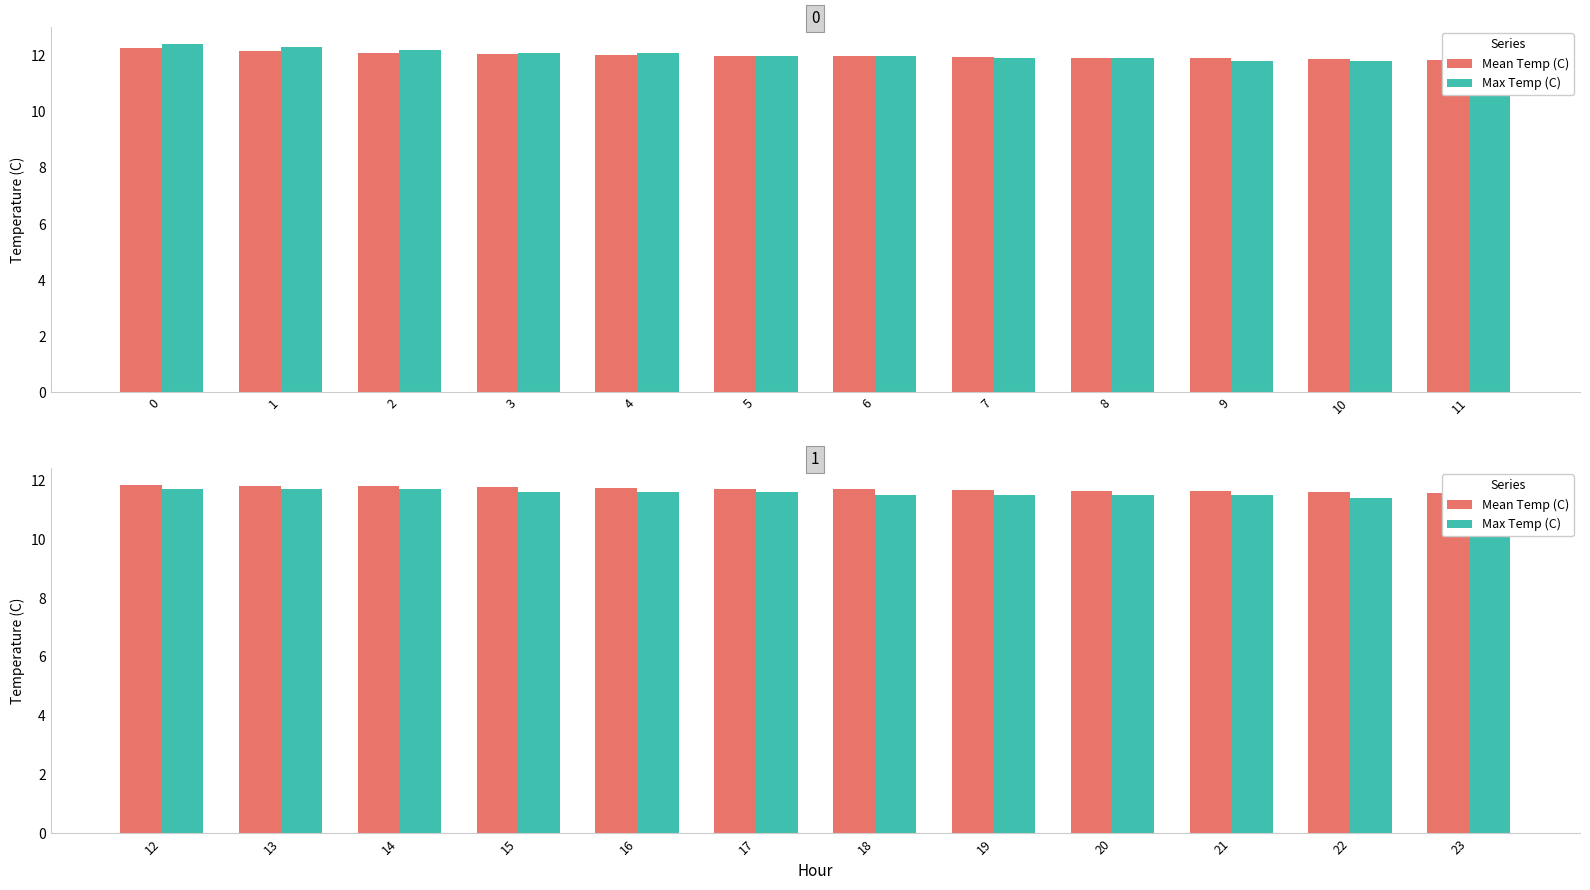

The value of Max Temp (C) at 14 is 17.5. True or false?

False